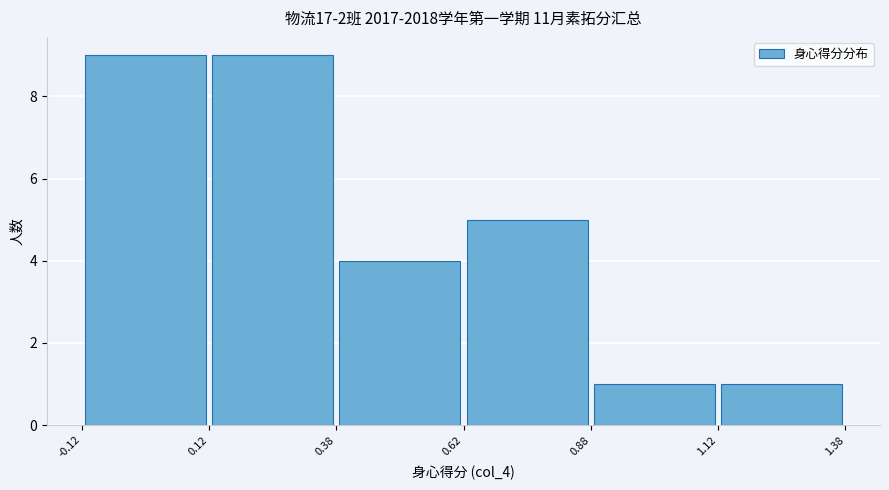

How tall is the bar that spans 0.38 to 0.62 on the x-axis? The values are not printed on the chart, so give them approximately, as read against the axis.

4